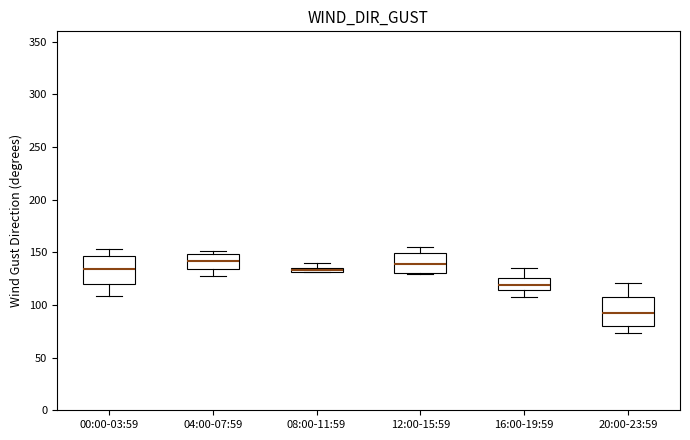

Where is the lower edge of the box for 12:00-15:59 on the y-axis? The values are not printed on the chart, so give them approximately, as read against the axis.

130